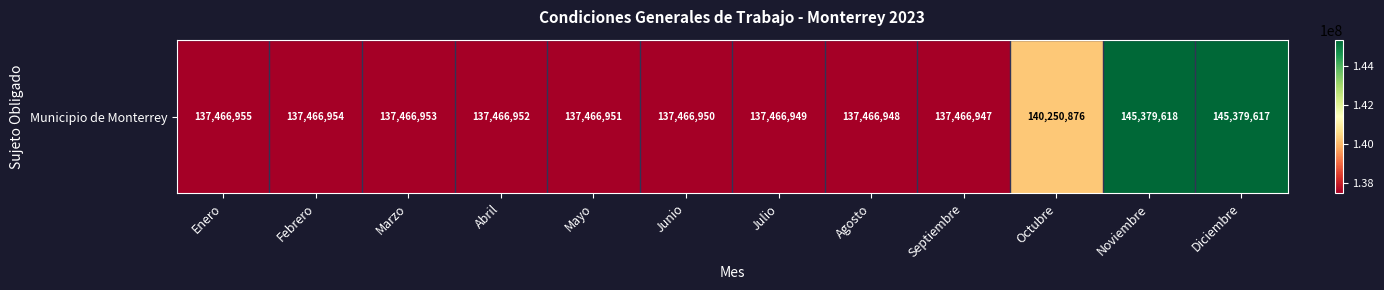

The chart shows a value of 137466949 at Julio. True or false?

True